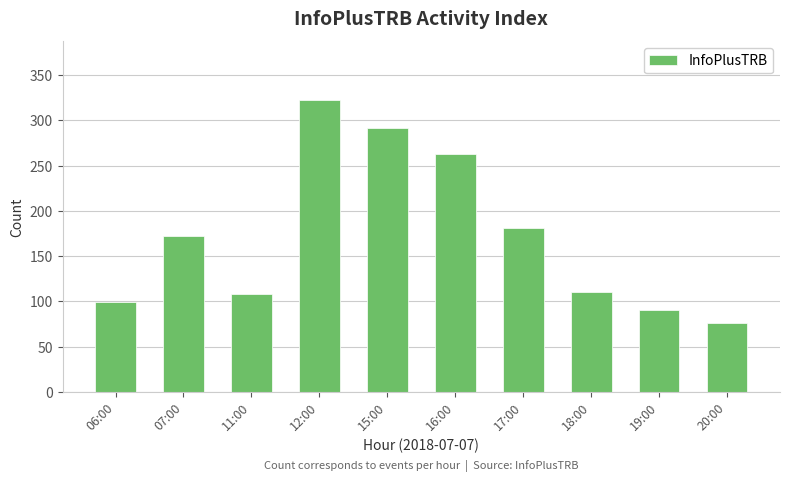

What is the ratio of the value at 19:00 to the value at 17:00?

0.5